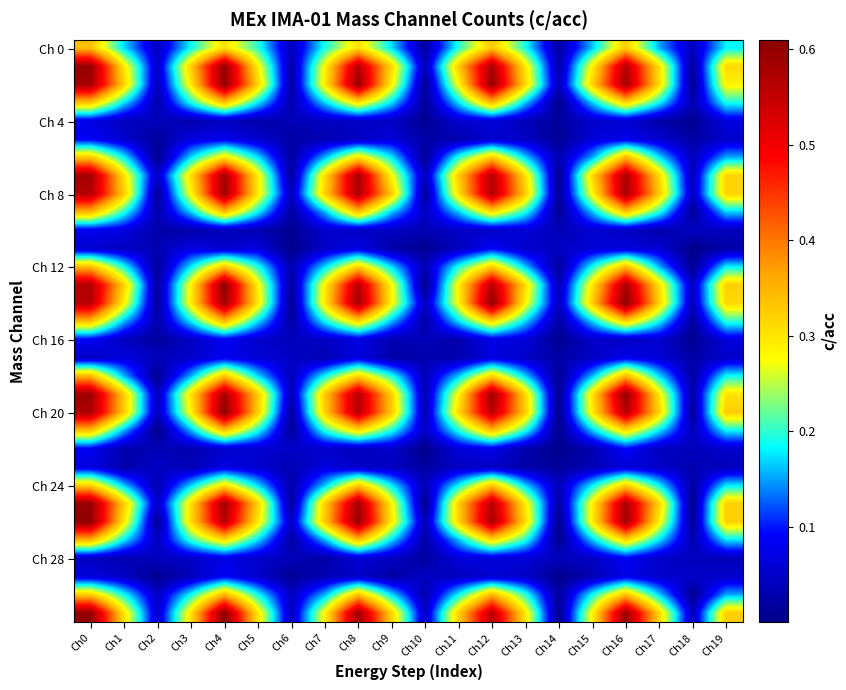

At which category is the sum across all series the highest?

Ch0